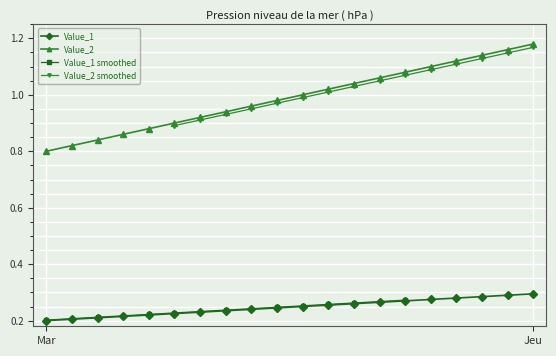

Is it true that Value_1 equals 0.2 at Mar?

True